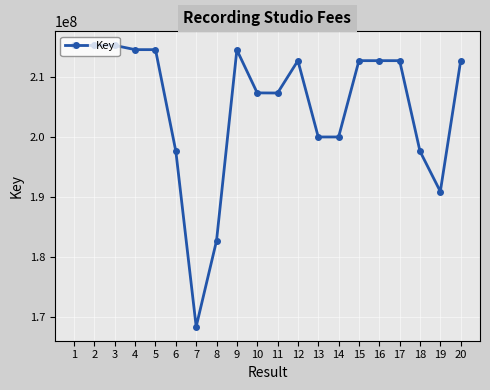

What is the change in value from 5 to 17?

-1831971